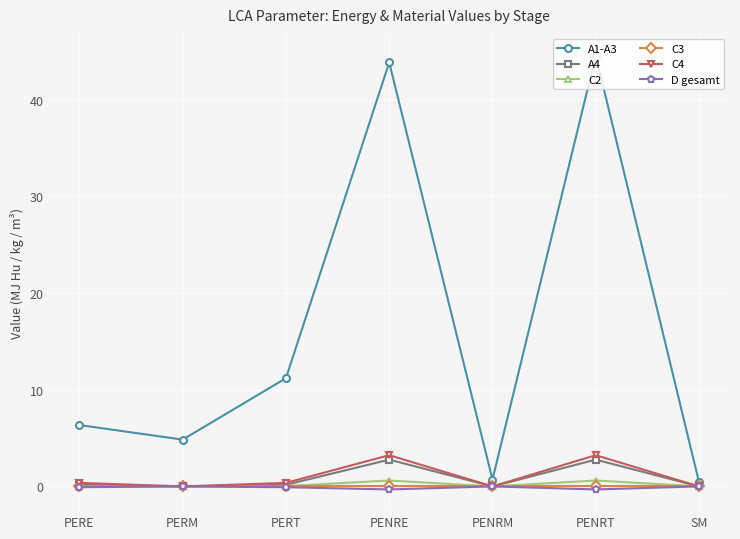

What is the greatest value displayed?

44.6